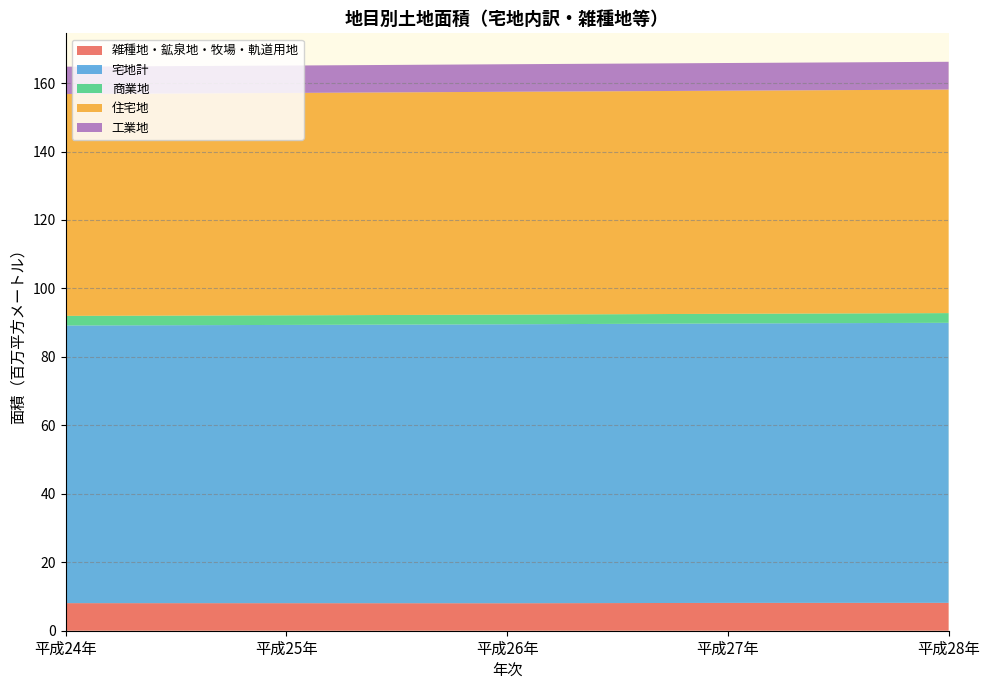

Reading left to right, list all the values displayed in this chart.

雑種地・鉱泉地・牧場・軌道用地: 平成24年=8056485	平成25年=8046172	平成26年=8026615	平成27年=8128307	平成28年=8142300
宅地計: 平成24年=81117726	平成25年=81288287	平成26年=81494546	平成27年=81634550	平成28年=81811910
商業地: 平成24年=2812080	平成25年=2812540	平成26年=2822058	平成27年=2827643	平成28年=2836389
住宅地: 平成24年=64817072	平成25年=64955434	平成26年=65106493	平成27年=65173612	平成28年=65307202
工業地: 平成24年=7978052	平成25年=8005902	平成26年=8041545	平成27年=8090023	平成28年=8114311